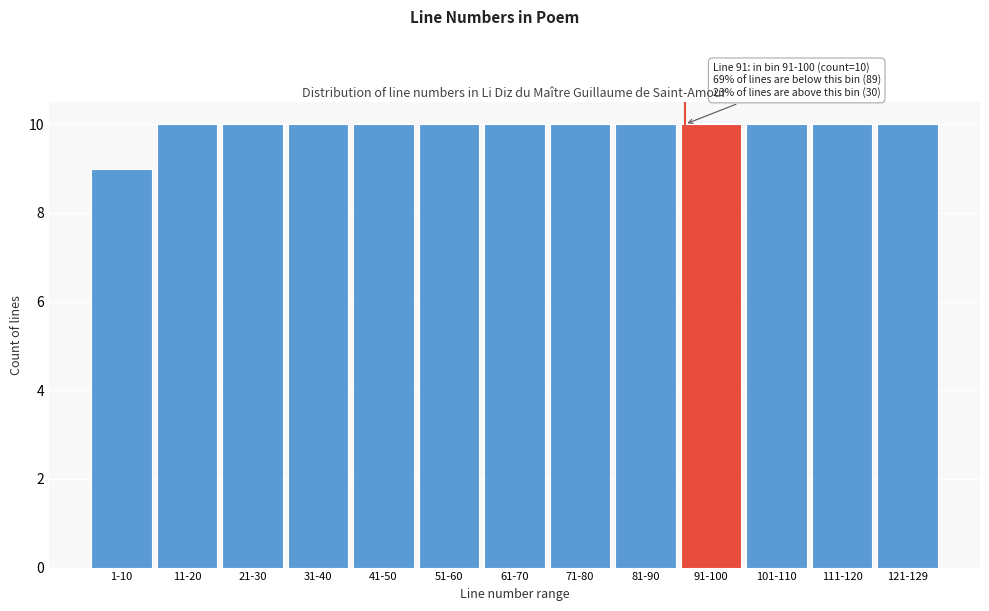

Reading left to right, what are all the values shown in this chart?

9	10	10	10	10	10	10	10	10	10	10	10	10